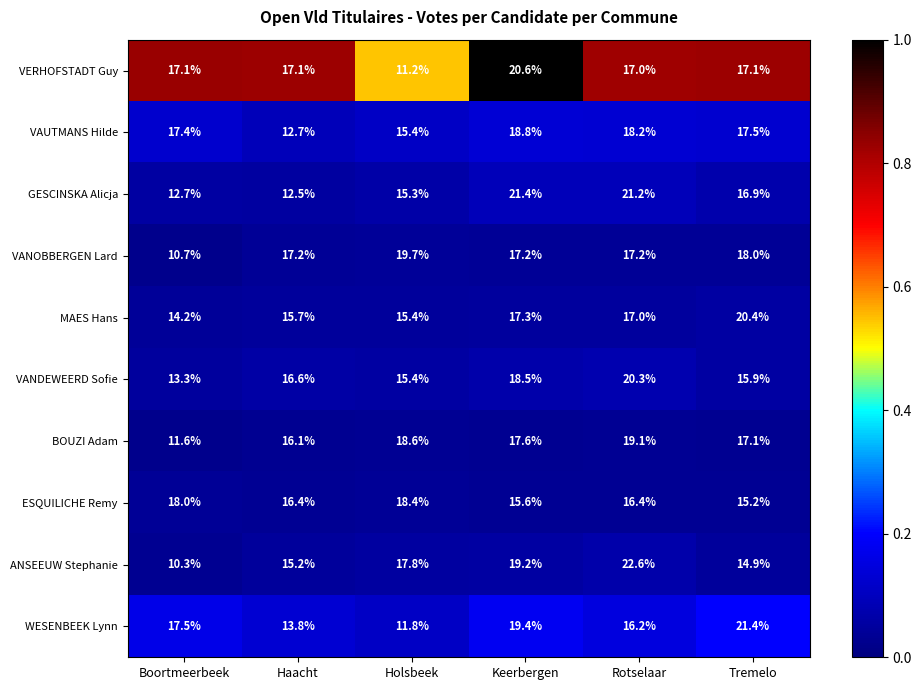

Which series has the widest spread of values?

ANSEEUW Stephanie